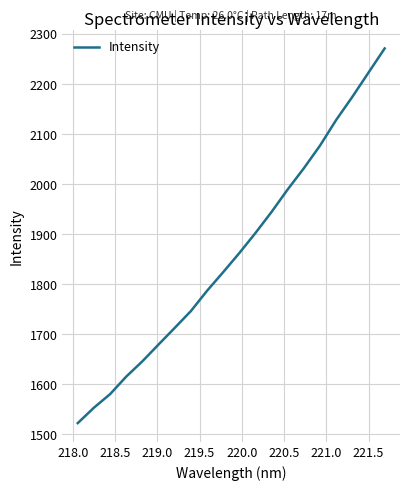

What is the maximum value shown in the chart?

2271.0